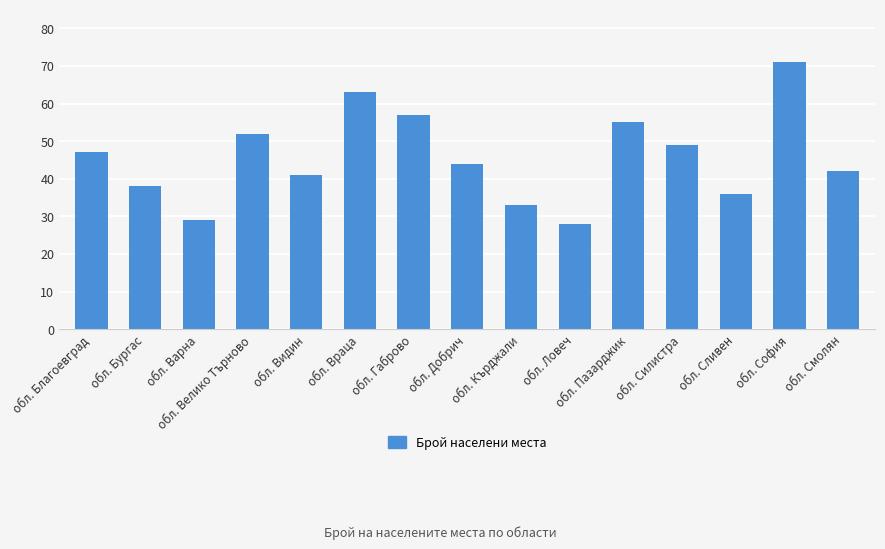

The value at обл. Враца is 63. True or false?

True